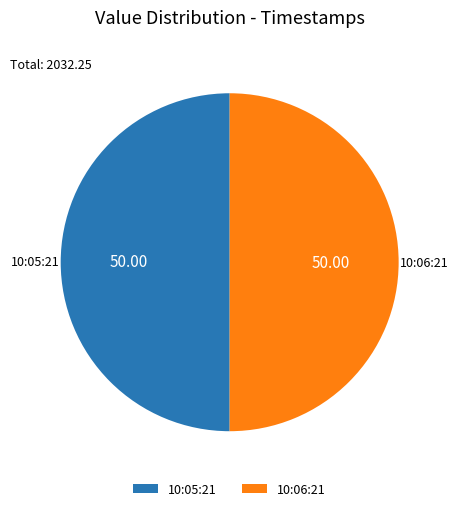

What is the ratio of the value at 10:06:21 to the value at 10:05:21?

1.0